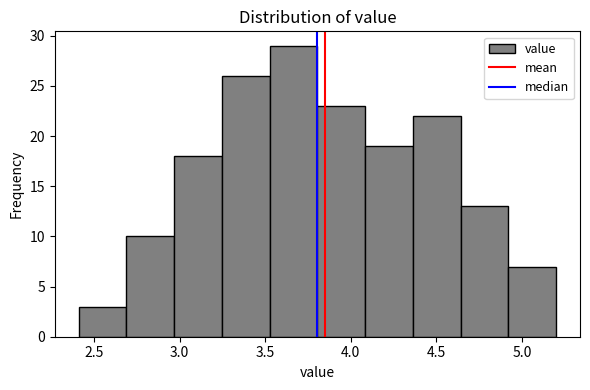

What is the height of the bar covering 3.25 to 3.55 on the x-axis? Neither the bar edges nor the heights are printed on the chart, so give them approximately, as read against the axes.

26